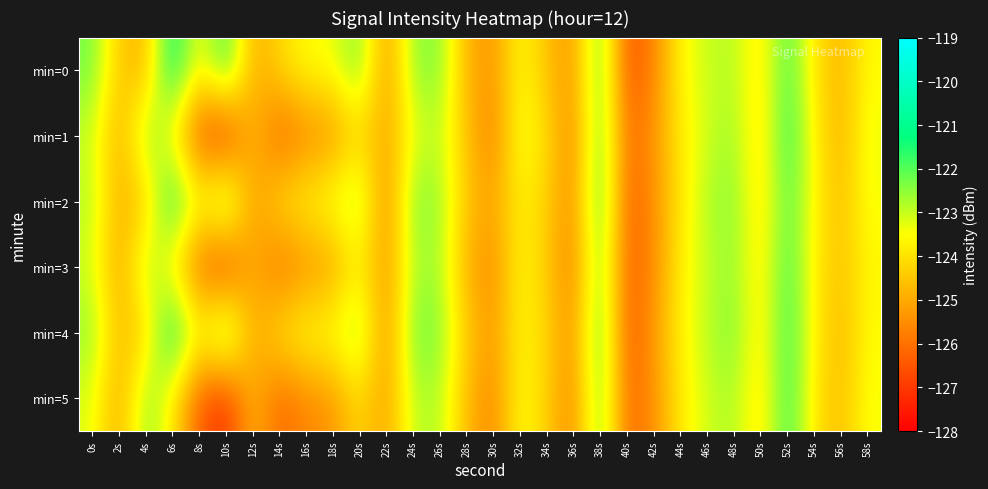

At which category is the sum across all series the highest?

52s